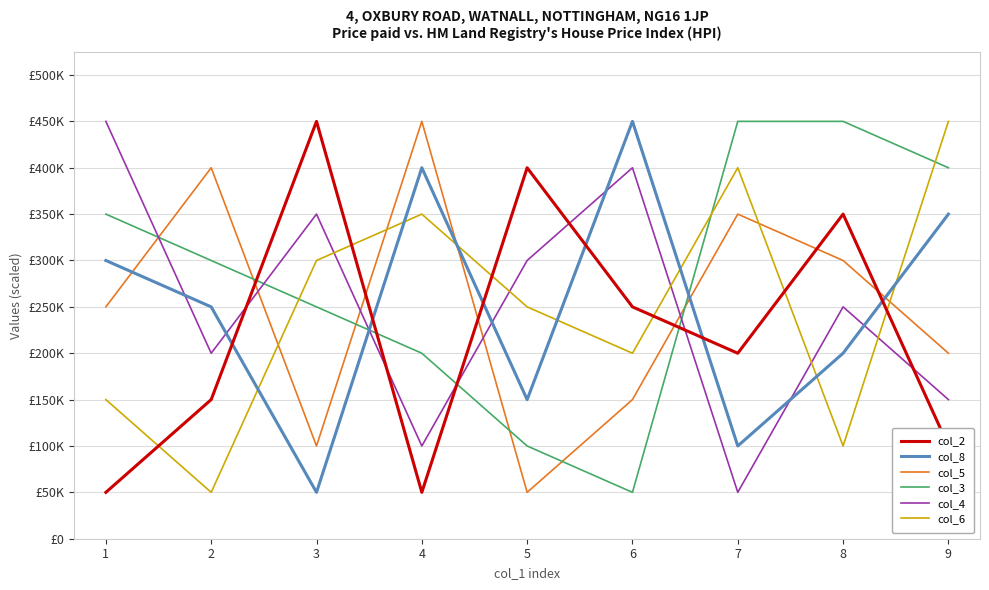

Where is the first local maximum for col_8?

4